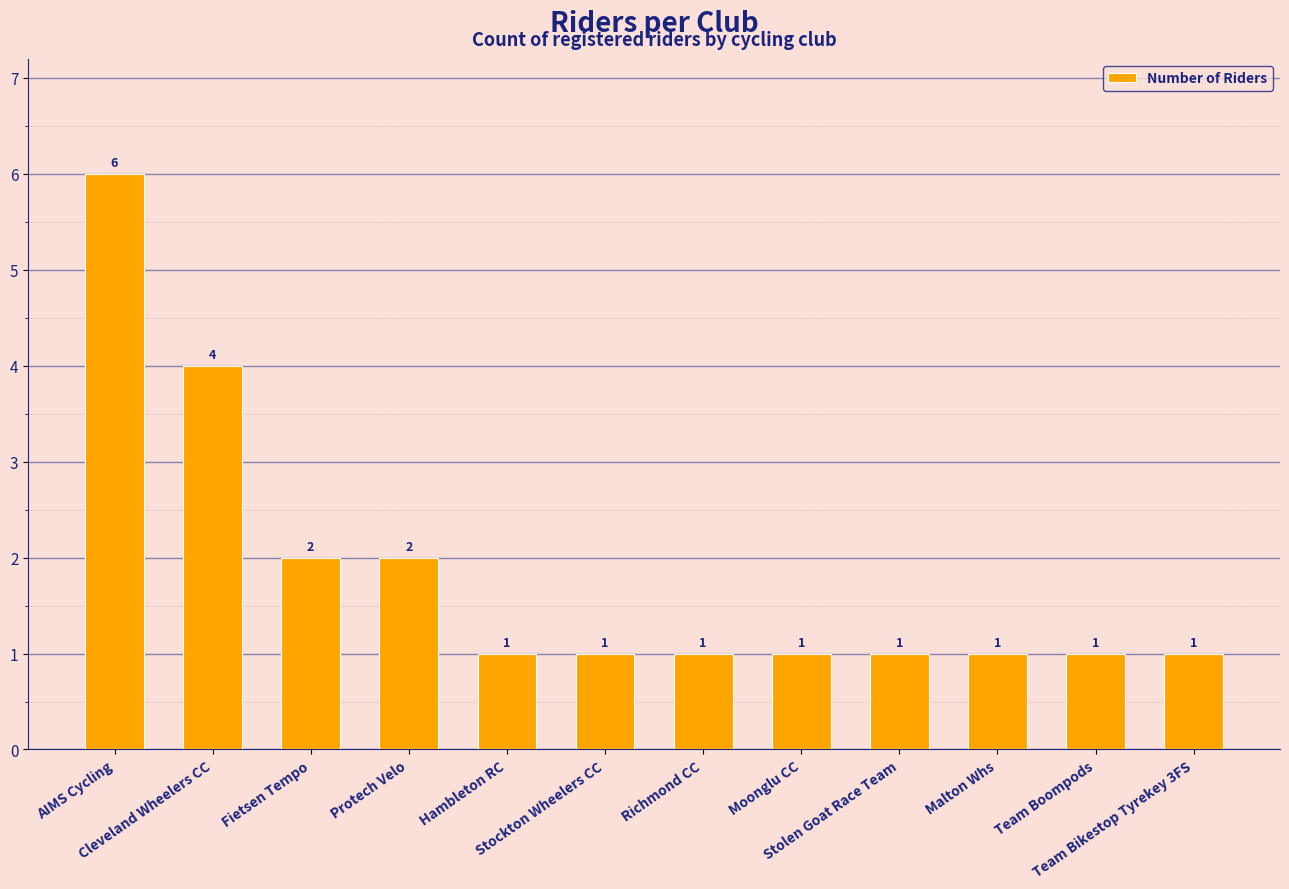

Are the bars horizontal?

No